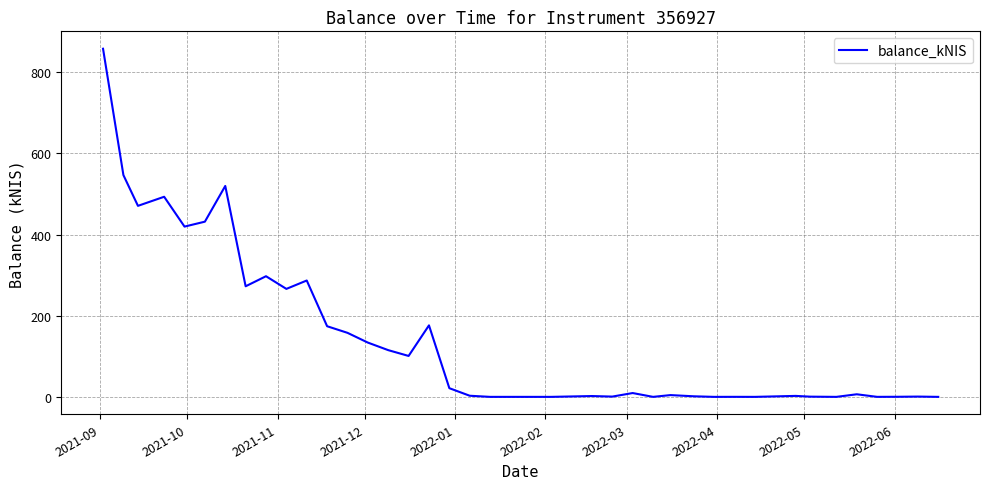

How many distinct data groups are displayed?

1